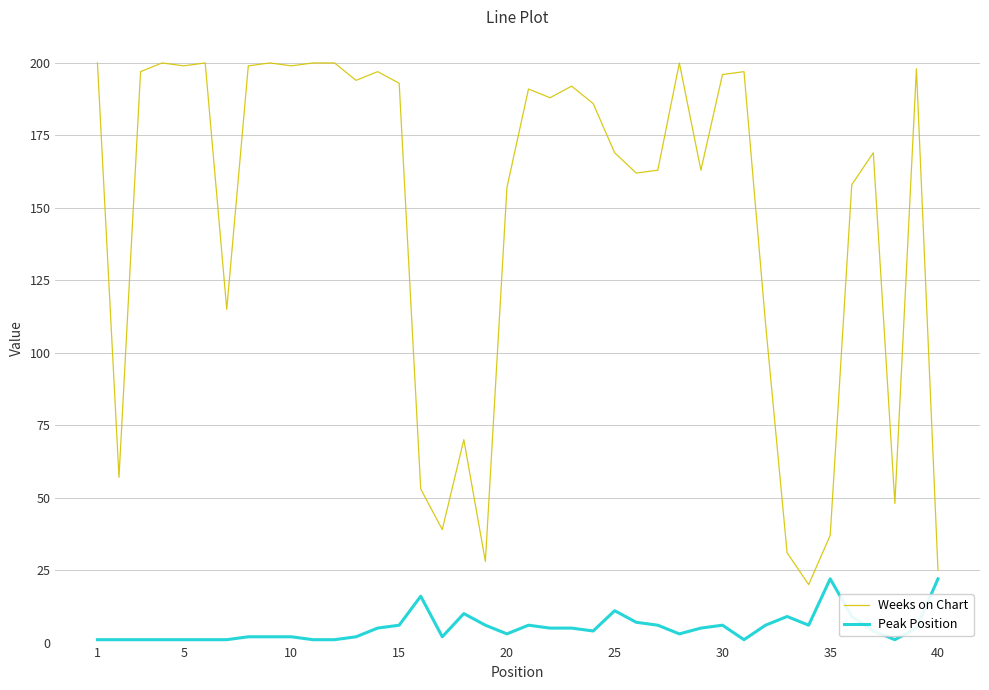

What is the maximum value shown in the chart?

200